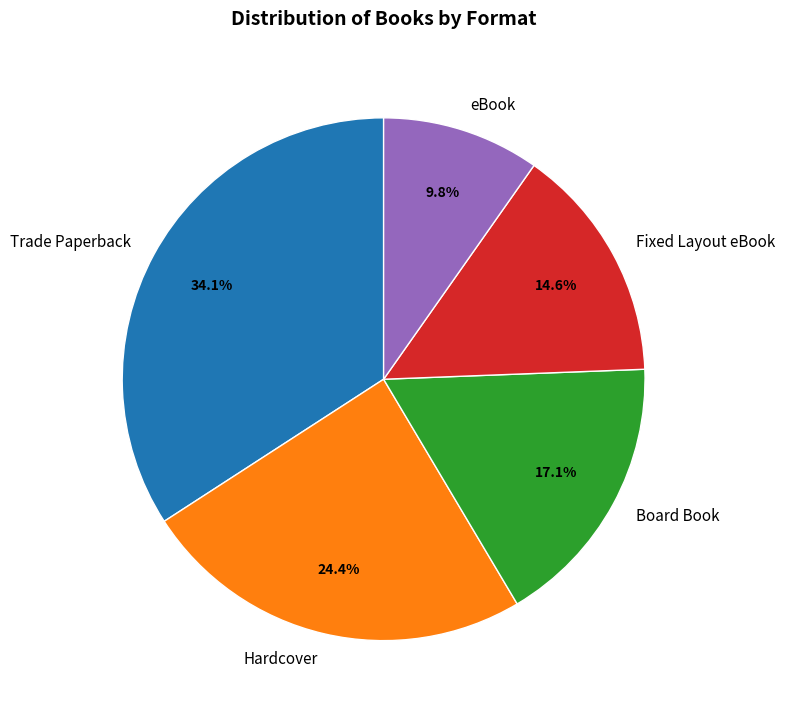

Rank the categories by value from lowest to highest.

eBook, Fixed Layout eBook, Board Book, Hardcover, Trade Paperback